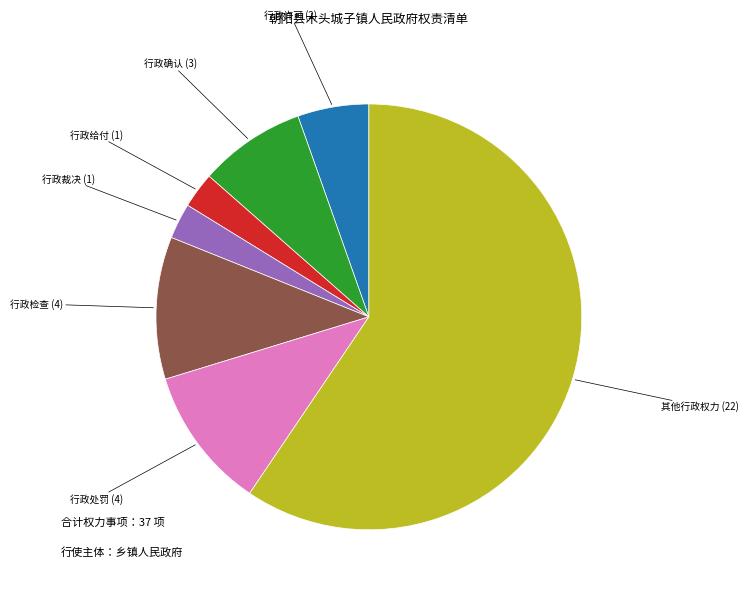

The 行政确认 slice represents 8% of the pie. True or false?

True